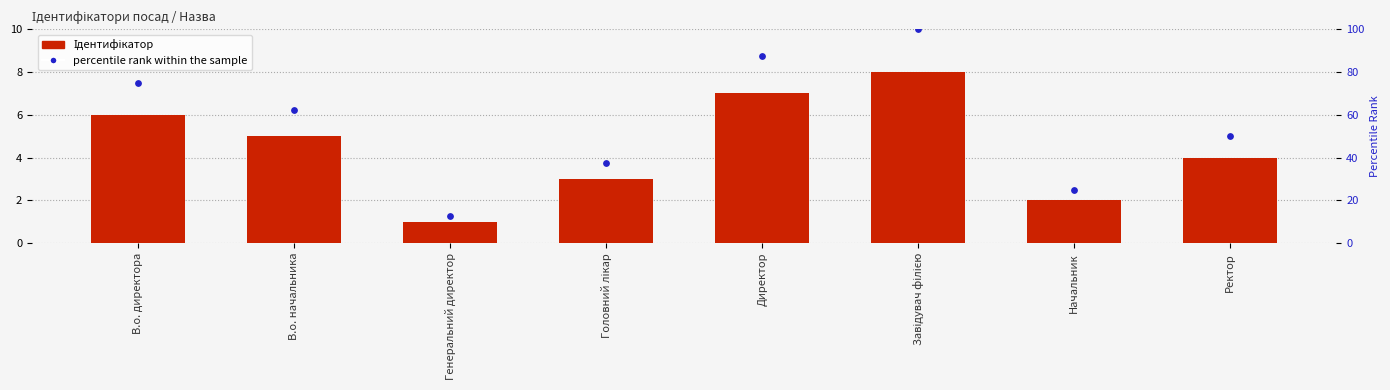

What is the total value across all series at Генеральний директор?

13.5